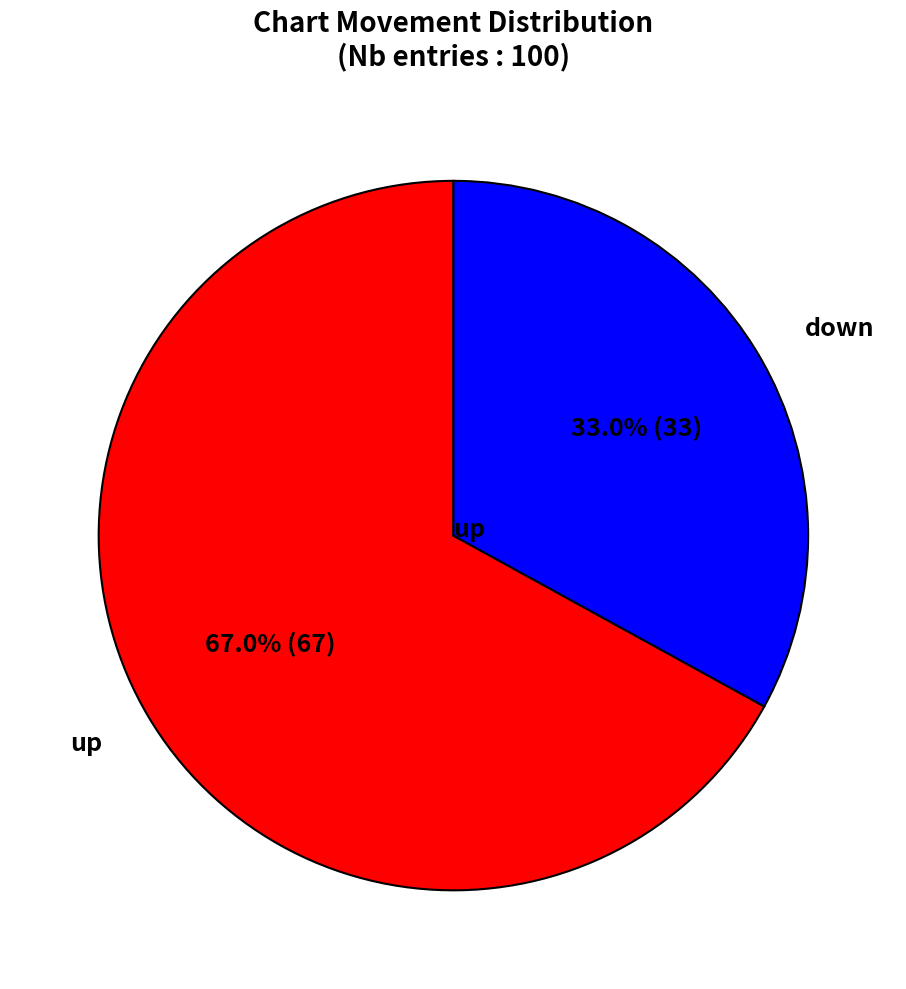

Which category has the smallest portion of the pie?

down